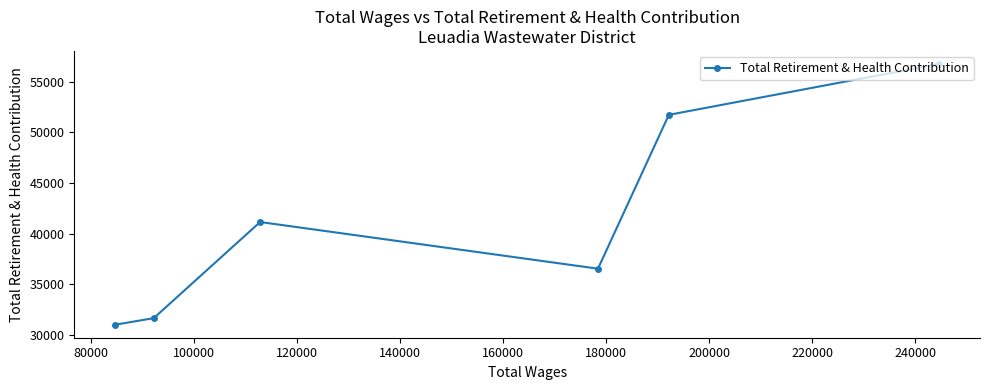

What is the average value?

41470